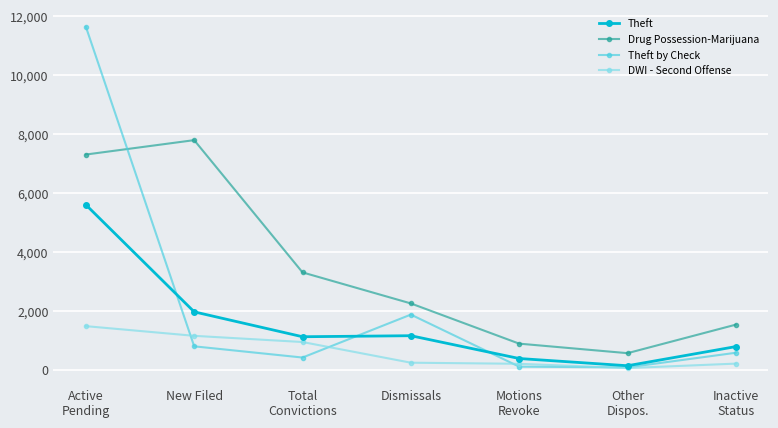

Rank the series by their maximum value, from highest to lowest.

Theft by Check, Drug Possession-Marijuana, Theft, DWI - Second Offense